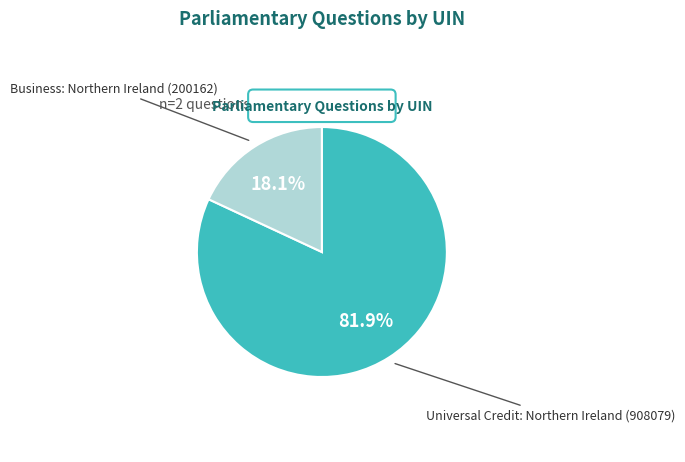

Is Universal Credit: Northern Ireland (908079) the majority of the pie?

Yes